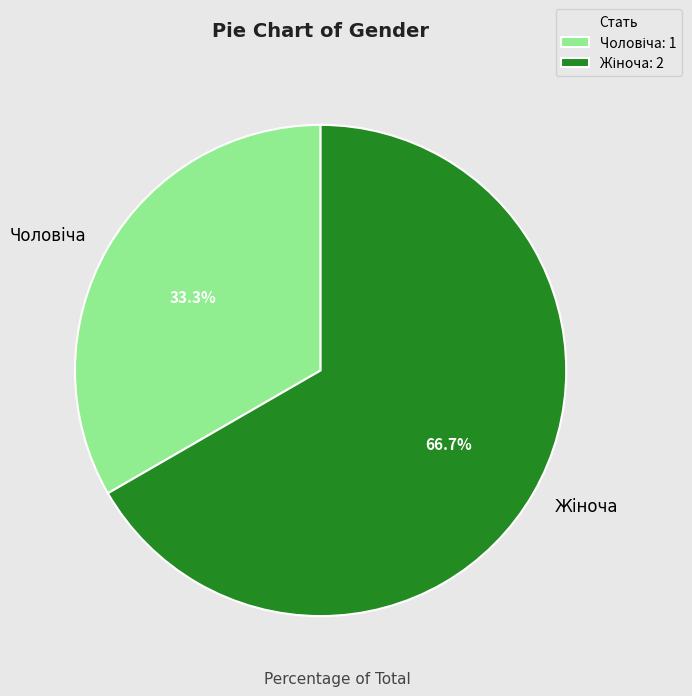

Does any single category account for the majority?

Yes